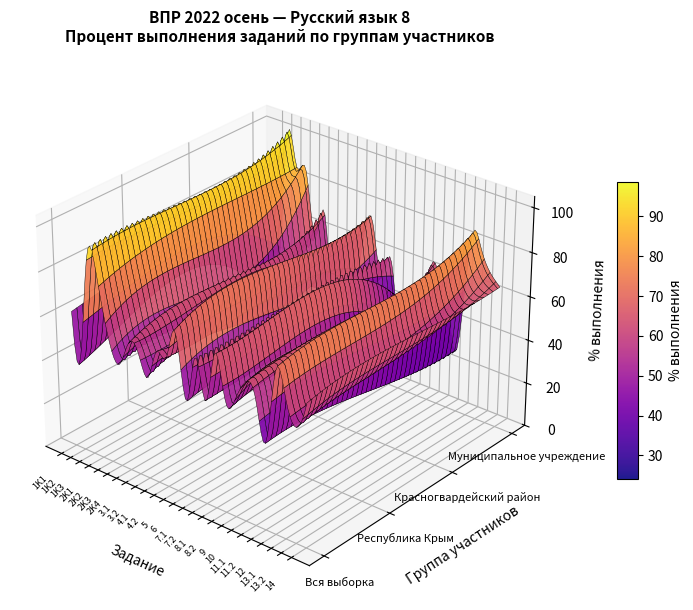

True or false: Красногвардейский район has a value of 48.5 at 8.2.

True